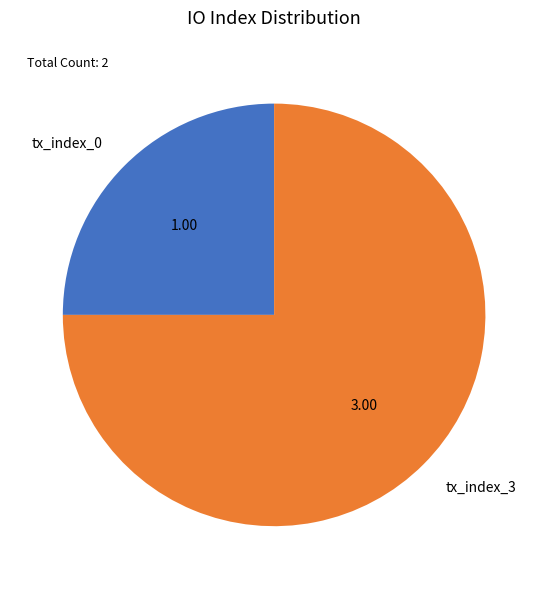

Is the sum of tx_index_3 and tx_index_0 greater than half?

Yes